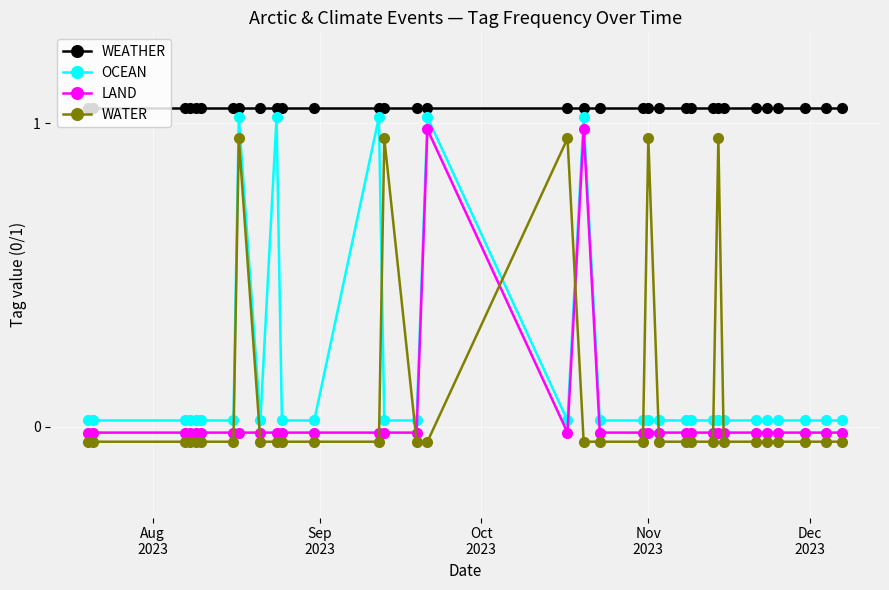

Which series has the largest total across all categories?

WEATHER